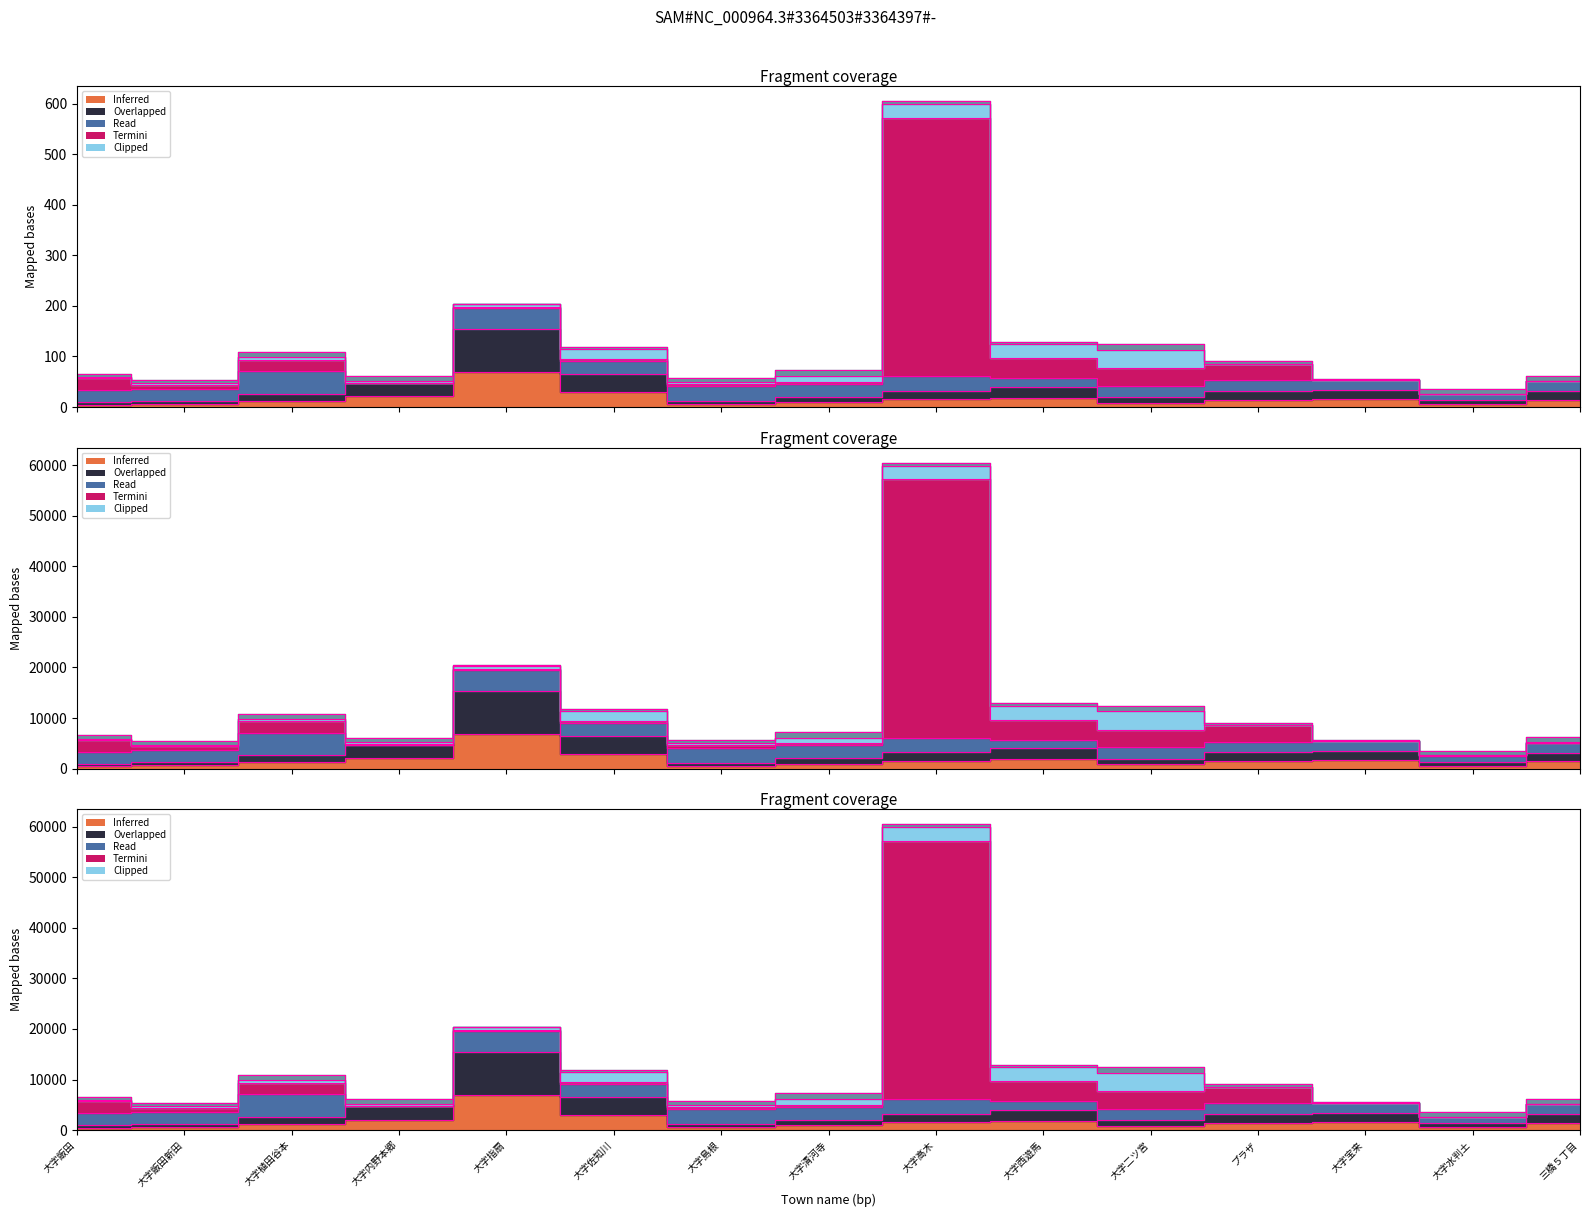

At which category does the data reach its first local peak?

大字指扇